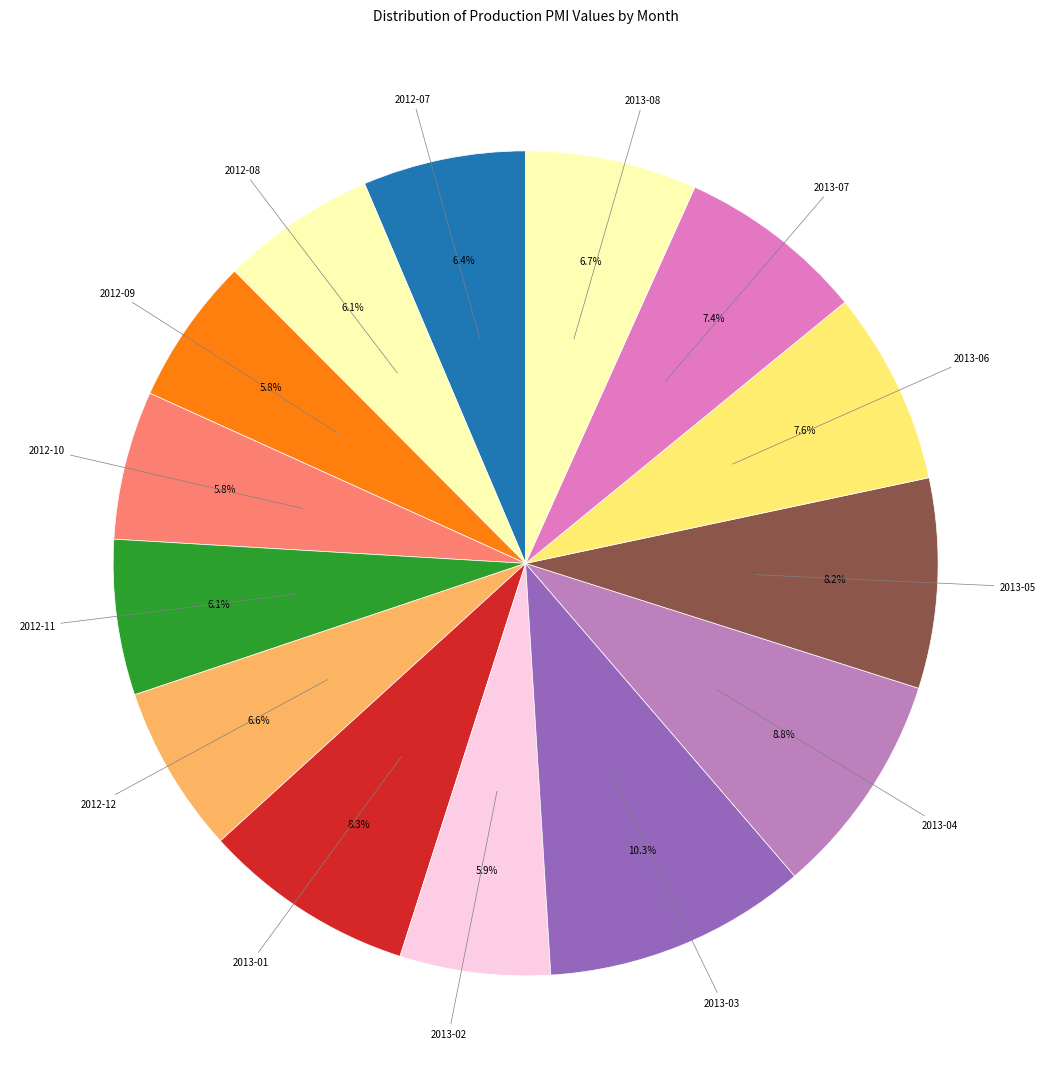

Rank the categories by value from lowest to highest.

2012-09, 2012-10, 2013-02, 2012-08, 2012-11, 2012-07, 2012-12, 2013-08, 2013-07, 2013-06, 2013-05, 2013-01, 2013-04, 2013-03